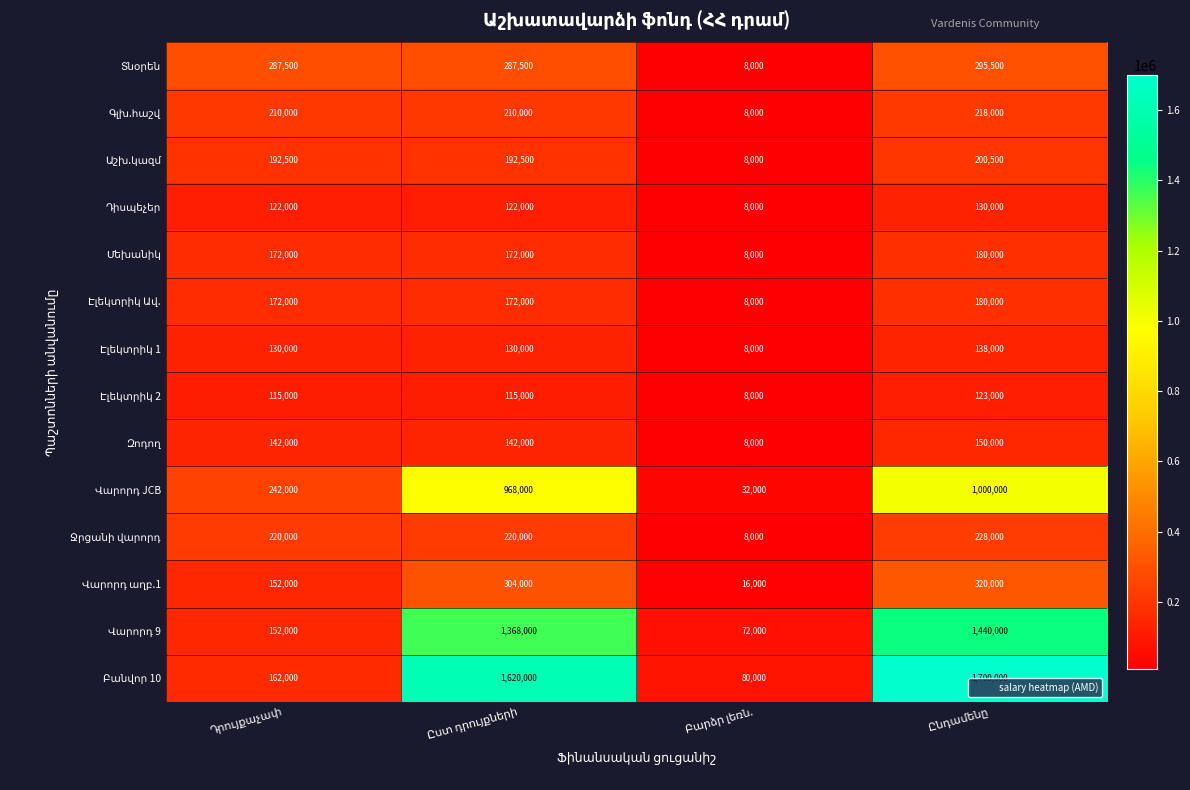

At how many categories does at least one series exceed 149682?

3